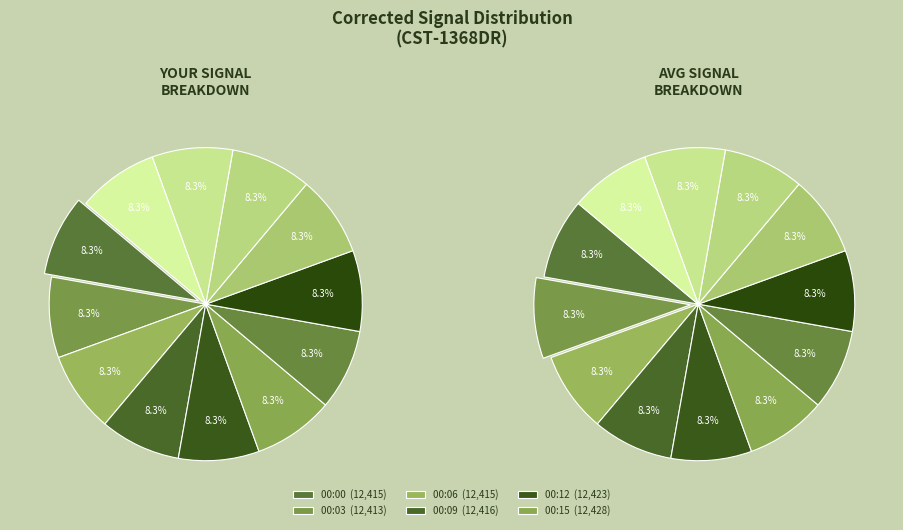

What percentage do 00:30 and 00:27 together represent?

16.7%